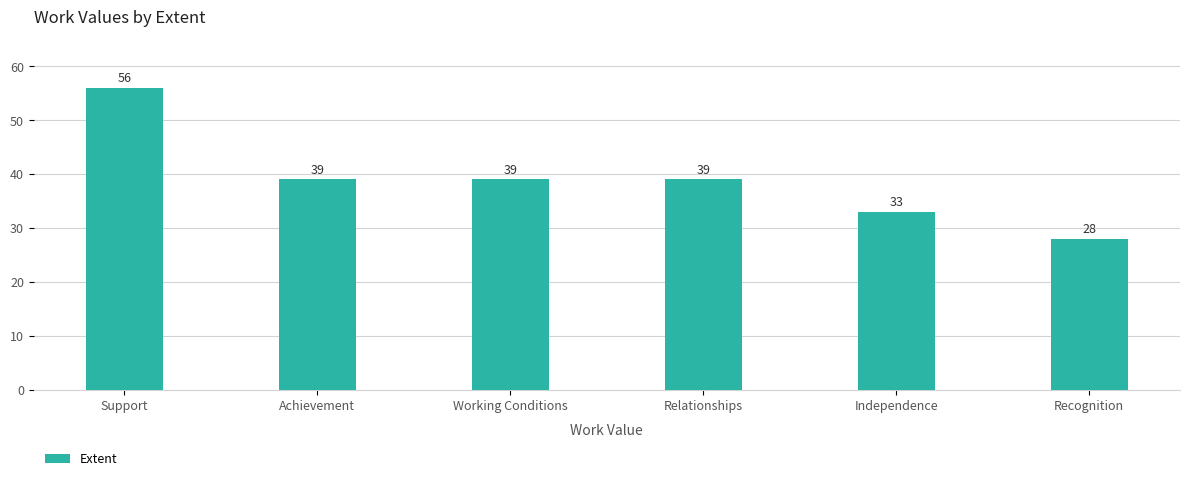

Reading right to left, transcribe all the data shown in this chart.

Recognition=28	Independence=33	Relationships=39	Working Conditions=39	Achievement=39	Support=56